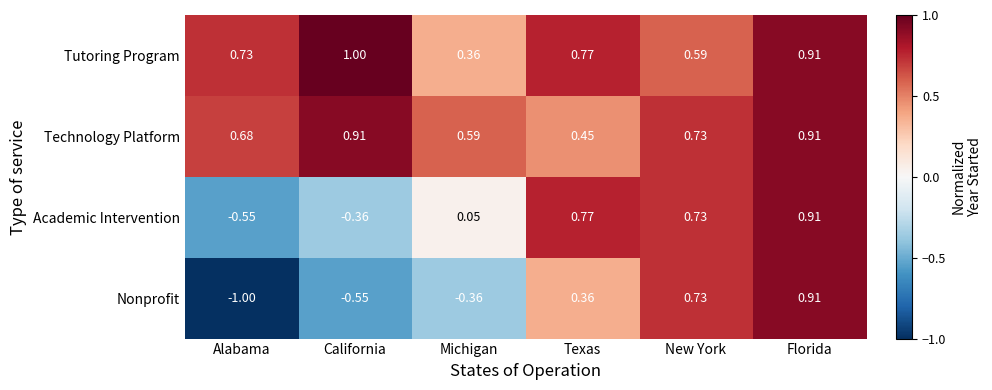

Rank the series at California from lowest to highest value.

Nonprofit, Academic Intervention, Technology Platform, Tutoring Program